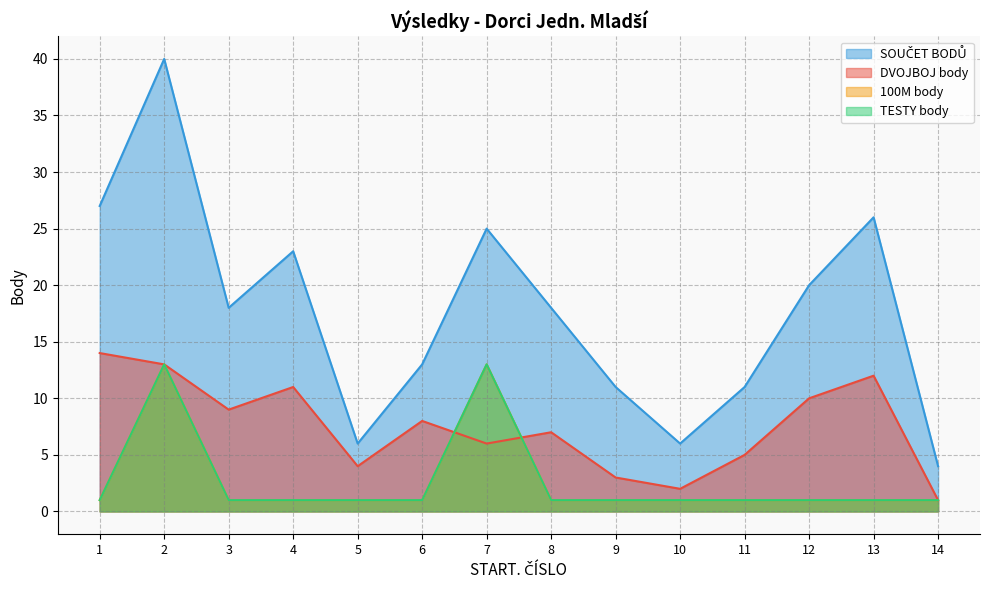

Reading right to left, list all the values displayed in this chart.

DVOJBOJ body: 1	12	10	5	2	3	7	6	8	4	11	9	13	14
100M body: 1	1	1	1	1	1	1	13	1	1	1	1	13	1
TESTY body: 1	1	1	1	1	1	1	13	1	1	1	1	13	1
SOUČET BODŮ: 4	26	20	11	6	11	18	25	13	6	23	18	40	27